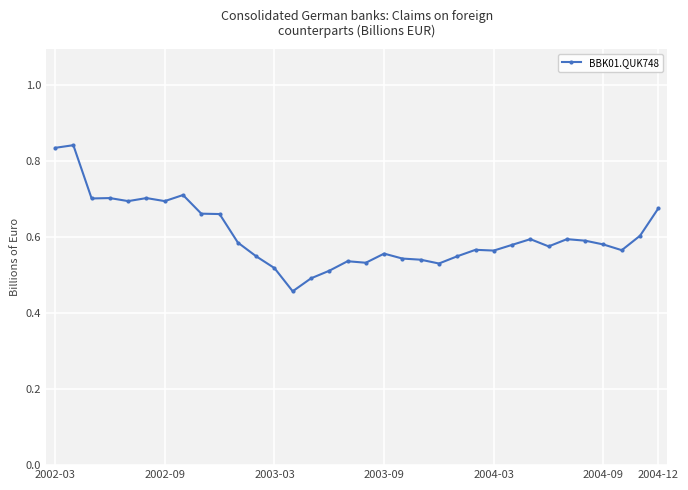

True or false: there are more than 2 points higher than both neighbors.

True